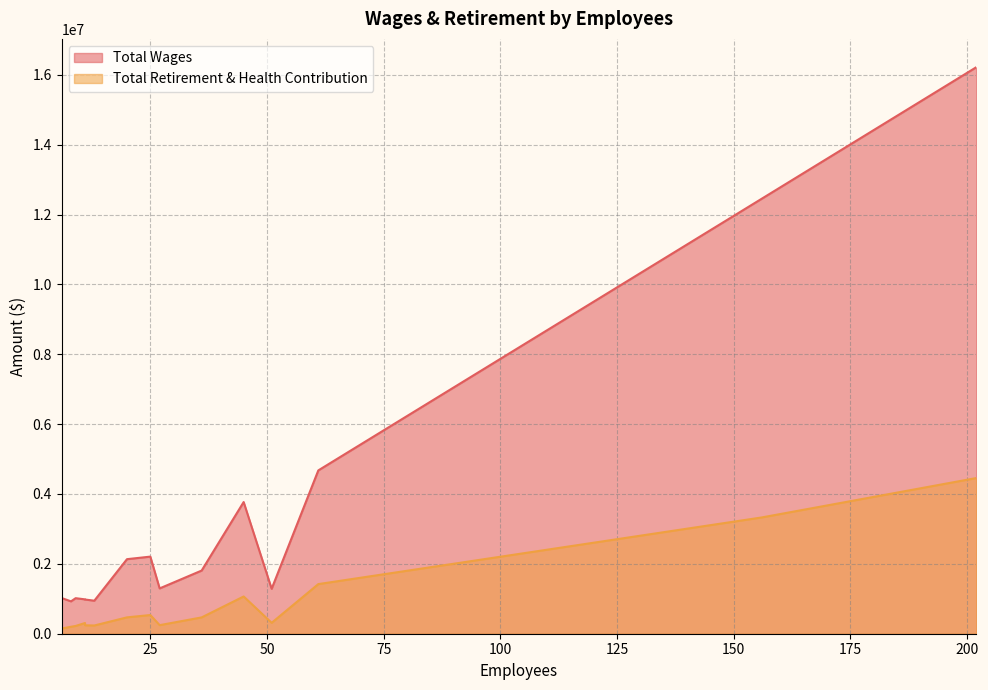

Is the value of Total Wages at 11 greater than the value of Total Retirement & Health Contribution at 6?

Yes